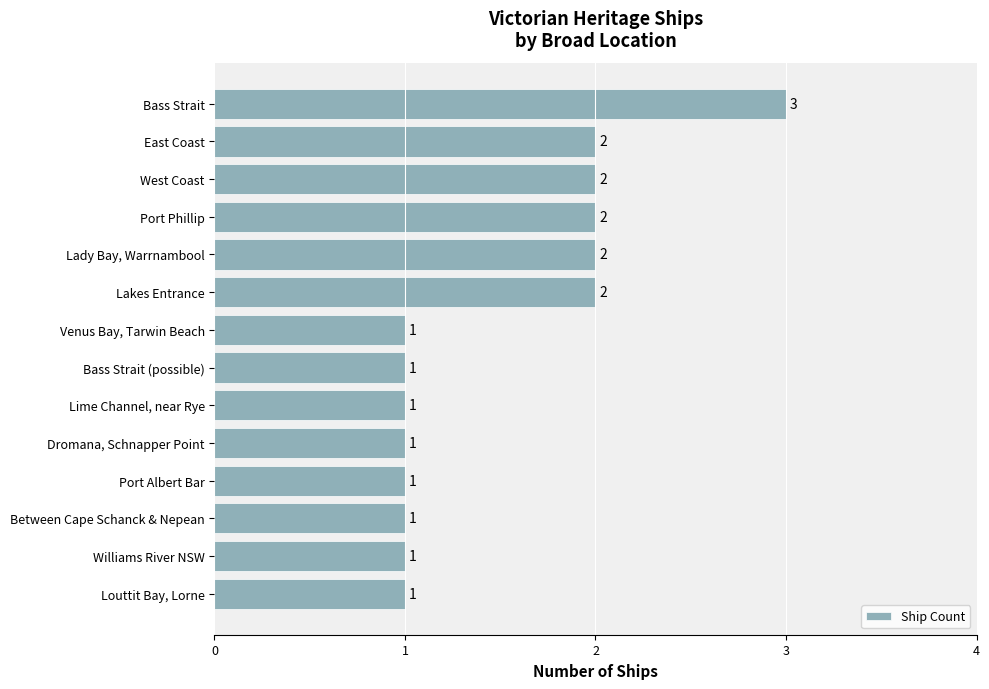

What is the maximum value shown in the chart?

3